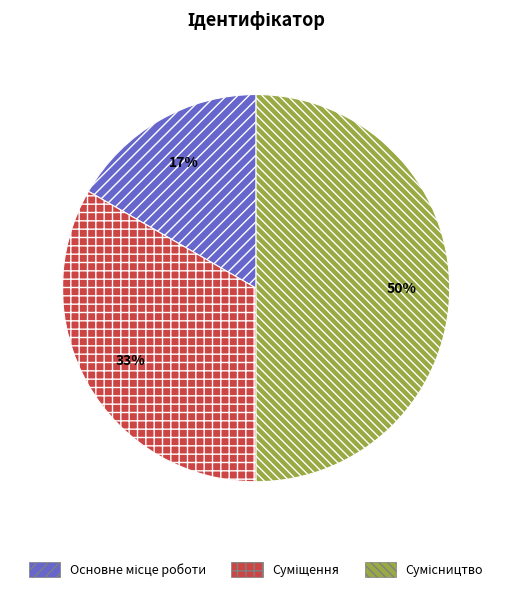

To the nearest percent, what is the difference between the largest and smallest slice percentages?

33%